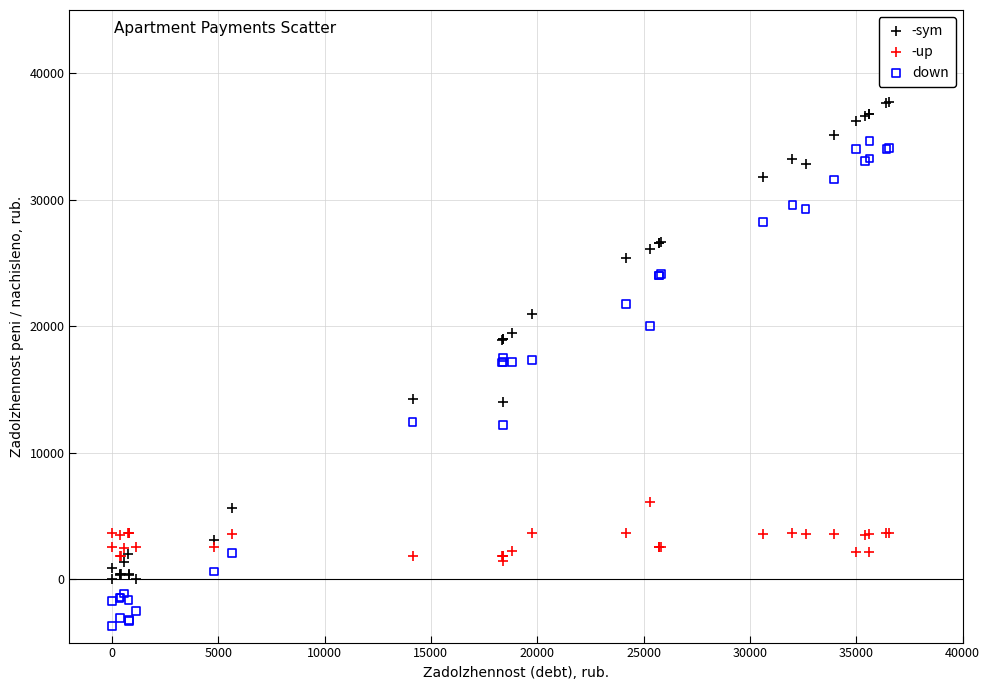

Which series contains the highest Y value?

-sym